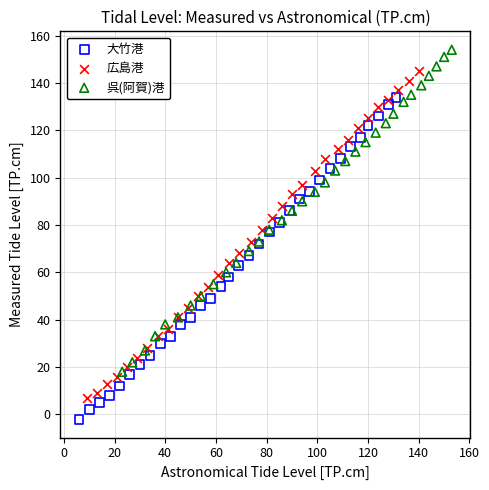

What are all the series names shown in the legend?

大竹港, 広島港, 呉(阿賀)港